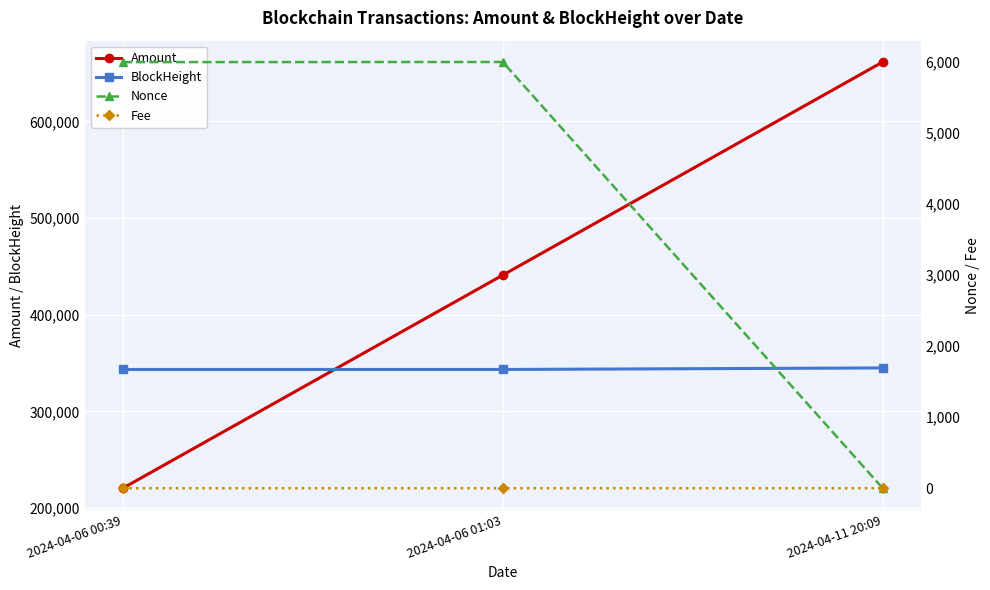

At which category is the sum across all series the highest?

2024-04-11 20:09